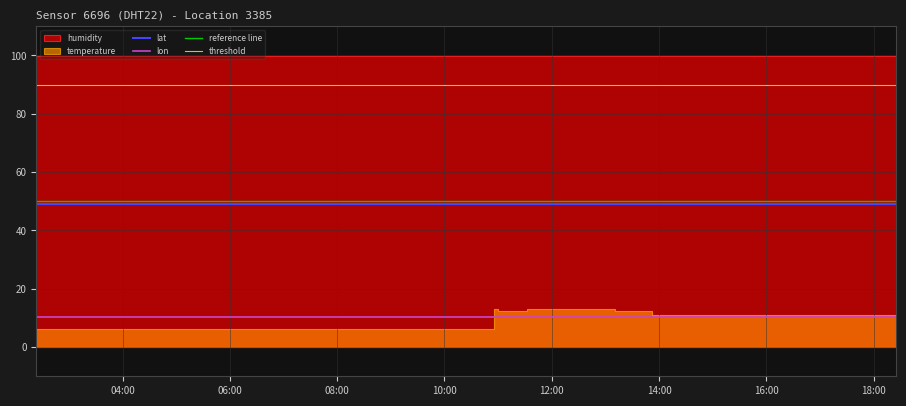

True or false: lon and lat cross at least once.

False